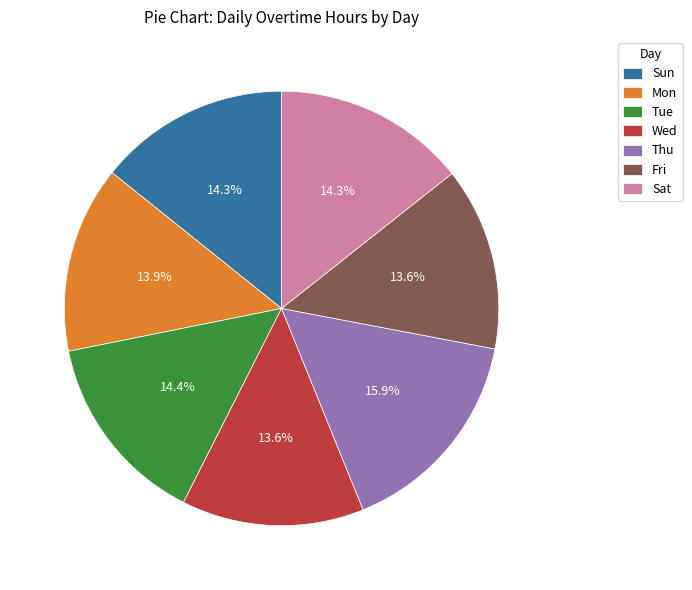

What is the ratio of the value at Sat to the value at Wed?

1.1